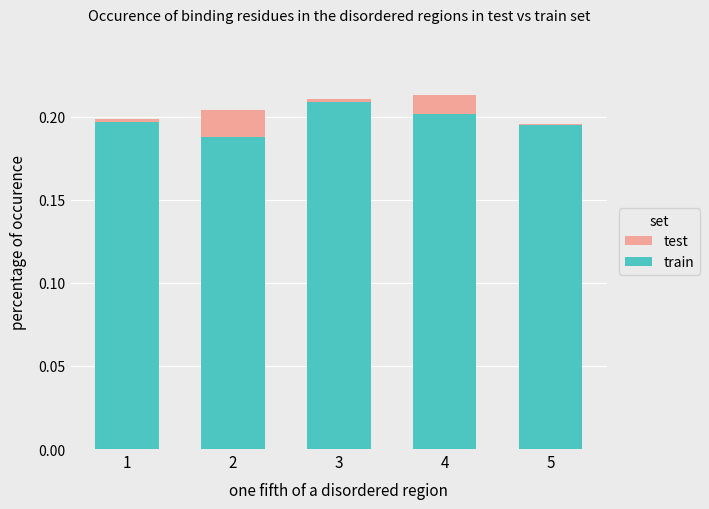

What is the sum of all train values?

1.0